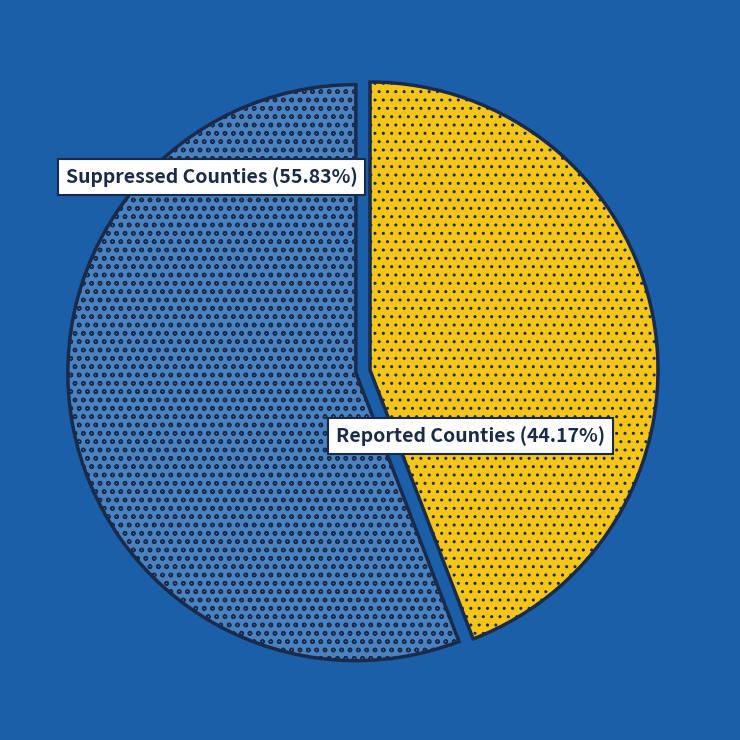

Is there any slice that represents more than half of the pie?

Yes